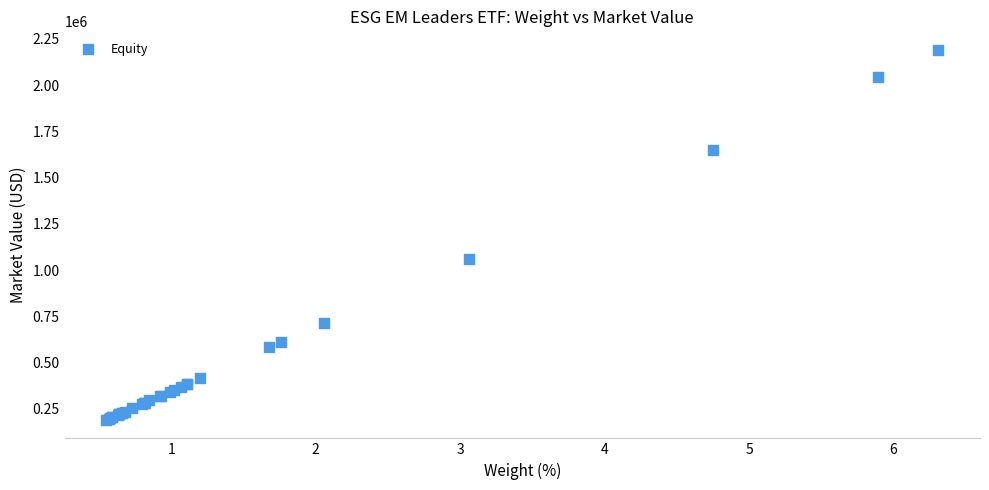

What Y value in the scatter plot is closest to 1190797?

1060983.5